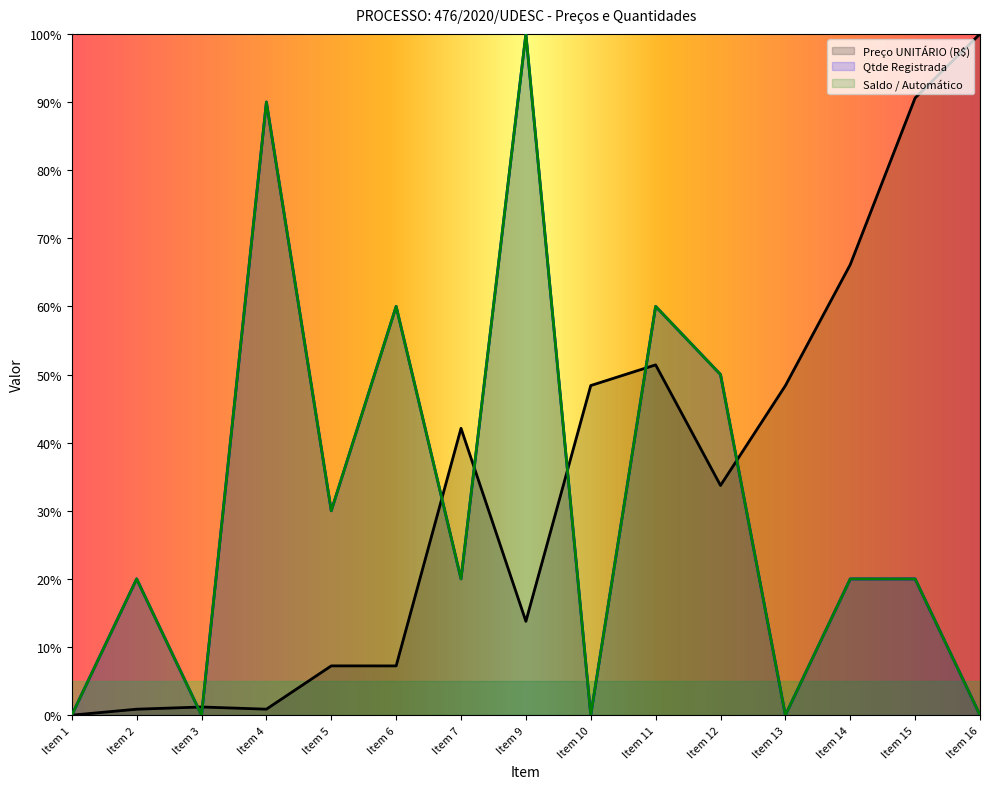

Reading left to right, what are all the values shown in this chart?

Preço UNITÁRIO (R$): 0.0	0.9	1.2	0.9	7.2	7.2	42.1	13.8	48.4	51.4	33.7	48.4	66.1	90.6	100.0
Qtde Registrada: 0.0	20.0	0.0	90.0	30.0	60.0	20.0	100.0	0.0	60.0	50.0	0.0	20.0	20.0	0.0
Saldo / Automático: 0.0	20.0	0.0	90.0	30.0	60.0	20.0	100.0	0.0	60.0	50.0	0.0	20.0	20.0	0.0